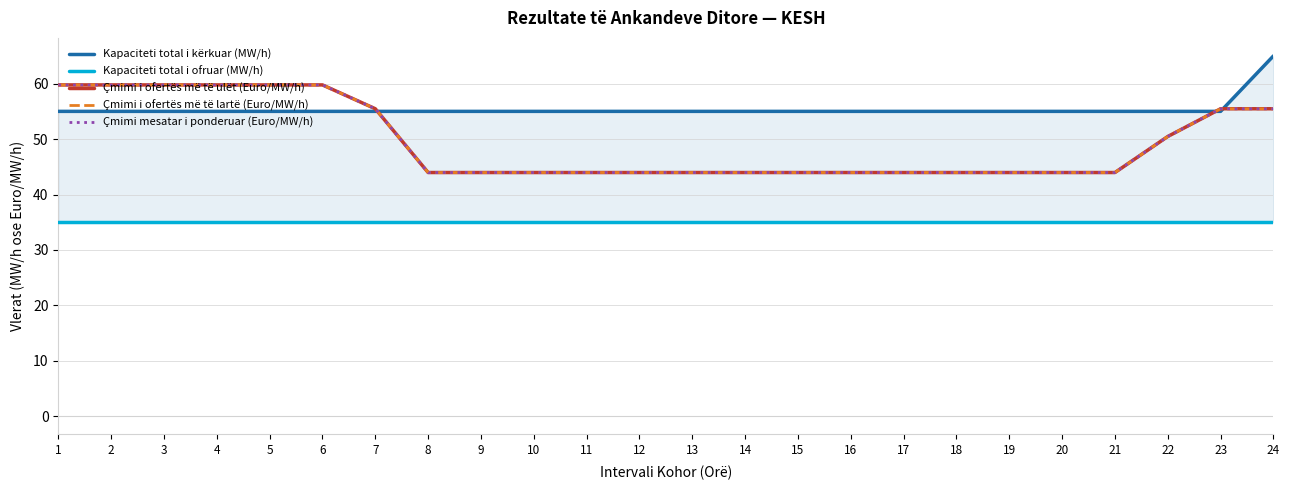

Reading right to left, transcribe all the data shown in this chart.

Kapaciteti total i kërkuar (MW/h): 24=65.0	23=55.0	22=55.0	21=55.0	20=55.0	19=55.0	18=55.0	17=55.0	16=55.0	15=55.0	14=55.0	13=55.0	12=55.0	11=55.0	10=55.0	9=55.0	8=55.0	7=55.0	6=55.0	5=55.0	4=55.0	3=55.0	2=55.0	1=55.0
Kapaciteti total i ofruar (MW/h): 24=35.0	23=35.0	22=35.0	21=35.0	20=35.0	19=35.0	18=35.0	17=35.0	16=35.0	15=35.0	14=35.0	13=35.0	12=35.0	11=35.0	10=35.0	9=35.0	8=35.0	7=35.0	6=35.0	5=35.0	4=35.0	3=35.0	2=35.0	1=35.0
Çmimi i ofertës më të ulët (Euro/MW/h): 24=55.5	23=55.5	22=50.5	21=44.0	20=44.0	19=44.0	18=44.0	17=44.0	16=44.0	15=44.0	14=44.0	13=44.0	12=44.0	11=44.0	10=44.0	9=44.0	8=44.0	7=55.5	6=59.8	5=59.8	4=59.8	3=59.8	2=59.8	1=59.8
Çmimi i ofertës më të lartë (Euro/MW/h): 24=55.5	23=55.5	22=50.5	21=44.0	20=44.0	19=44.0	18=44.0	17=44.0	16=44.0	15=44.0	14=44.0	13=44.0	12=44.0	11=44.0	10=44.0	9=44.0	8=44.0	7=55.5	6=59.8	5=59.8	4=59.8	3=59.8	2=59.8	1=59.8
Çmimi mesatar i ponderuar (Euro/MW/h): 24=55.5	23=55.5	22=50.5	21=44.0	20=44.0	19=44.0	18=44.0	17=44.0	16=44.0	15=44.0	14=44.0	13=44.0	12=44.0	11=44.0	10=44.0	9=44.0	8=44.0	7=55.5	6=59.8	5=59.8	4=59.8	3=59.8	2=59.8	1=59.8